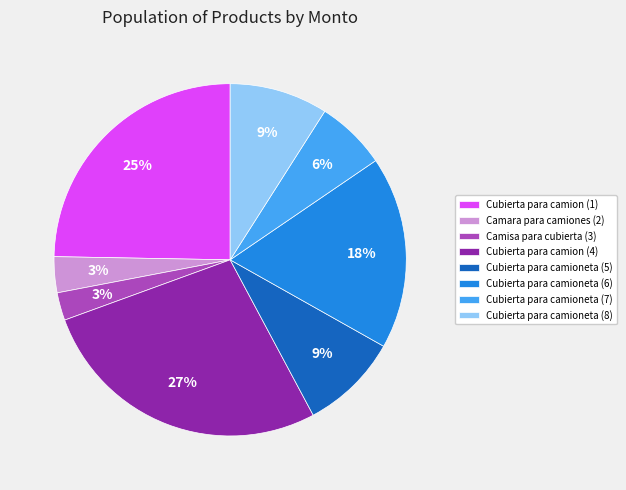

How many slices are in this pie chart?

8